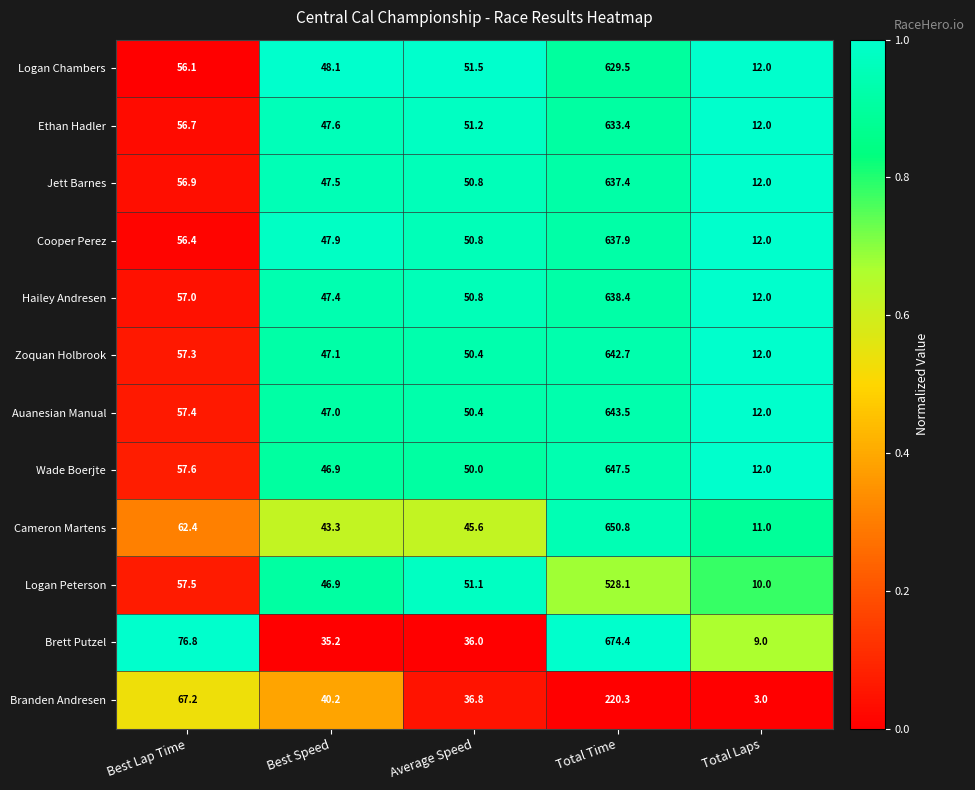

What is the difference between the second highest and second lowest values in the Cooper Perez series?

8.5